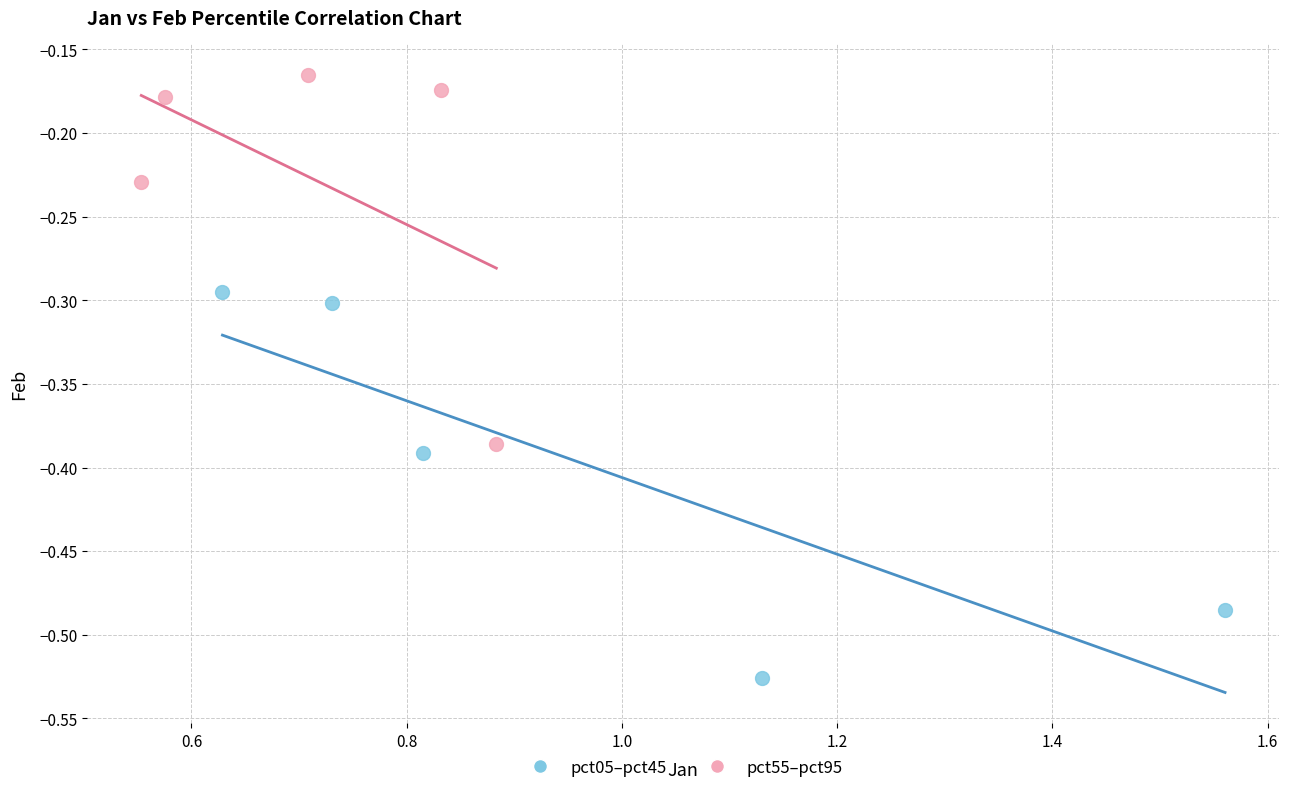

What are all the series names shown in the legend?

pct05–pct45, pct55–pct95